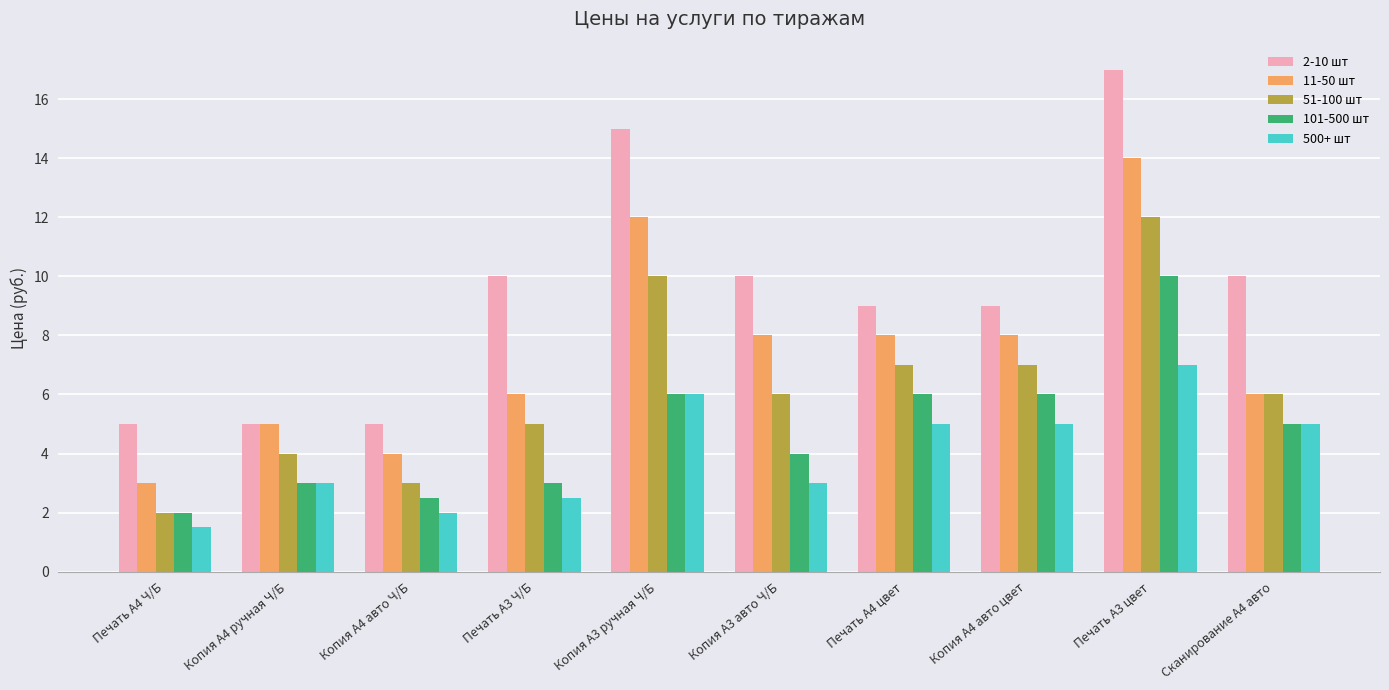

Reading left to right, list all the values displayed in this chart.

2-10 шт: Печать А4 Ч/Б=5.0	Копия А4 ручная Ч/Б=5.0	Копия А4 авто Ч/Б=5.0	Печать А3 Ч/Б=10.0	Копия А3 ручная Ч/Б=15.0	Копия А3 авто Ч/Б=10.0	Печать А4 цвет=9.0	Копия А4 авто цвет=9.0	Печать А3 цвет=17.0	Сканирование А4 авто=10.0
11-50 шт: Печать А4 Ч/Б=3.0	Копия А4 ручная Ч/Б=5.0	Копия А4 авто Ч/Б=4.0	Печать А3 Ч/Б=6.0	Копия А3 ручная Ч/Б=12.0	Копия А3 авто Ч/Б=8.0	Печать А4 цвет=8.0	Копия А4 авто цвет=8.0	Печать А3 цвет=14.0	Сканирование А4 авто=6.0
51-100 шт: Печать А4 Ч/Б=2.0	Копия А4 ручная Ч/Б=4.0	Копия А4 авто Ч/Б=3.0	Печать А3 Ч/Б=5.0	Копия А3 ручная Ч/Б=10.0	Копия А3 авто Ч/Б=6.0	Печать А4 цвет=7.0	Копия А4 авто цвет=7.0	Печать А3 цвет=12.0	Сканирование А4 авто=6.0
101-500 шт: Печать А4 Ч/Б=2.0	Копия А4 ручная Ч/Б=3.0	Копия А4 авто Ч/Б=2.5	Печать А3 Ч/Б=3.0	Копия А3 ручная Ч/Б=6.0	Копия А3 авто Ч/Б=4.0	Печать А4 цвет=6.0	Копия А4 авто цвет=6.0	Печать А3 цвет=10.0	Сканирование А4 авто=5.0
500+ шт: Печать А4 Ч/Б=1.5	Копия А4 ручная Ч/Б=3.0	Копия А4 авто Ч/Б=2.0	Печать А3 Ч/Б=2.5	Копия А3 ручная Ч/Б=6.0	Копия А3 авто Ч/Б=3.0	Печать А4 цвет=5.0	Копия А4 авто цвет=5.0	Печать А3 цвет=7.0	Сканирование А4 авто=5.0